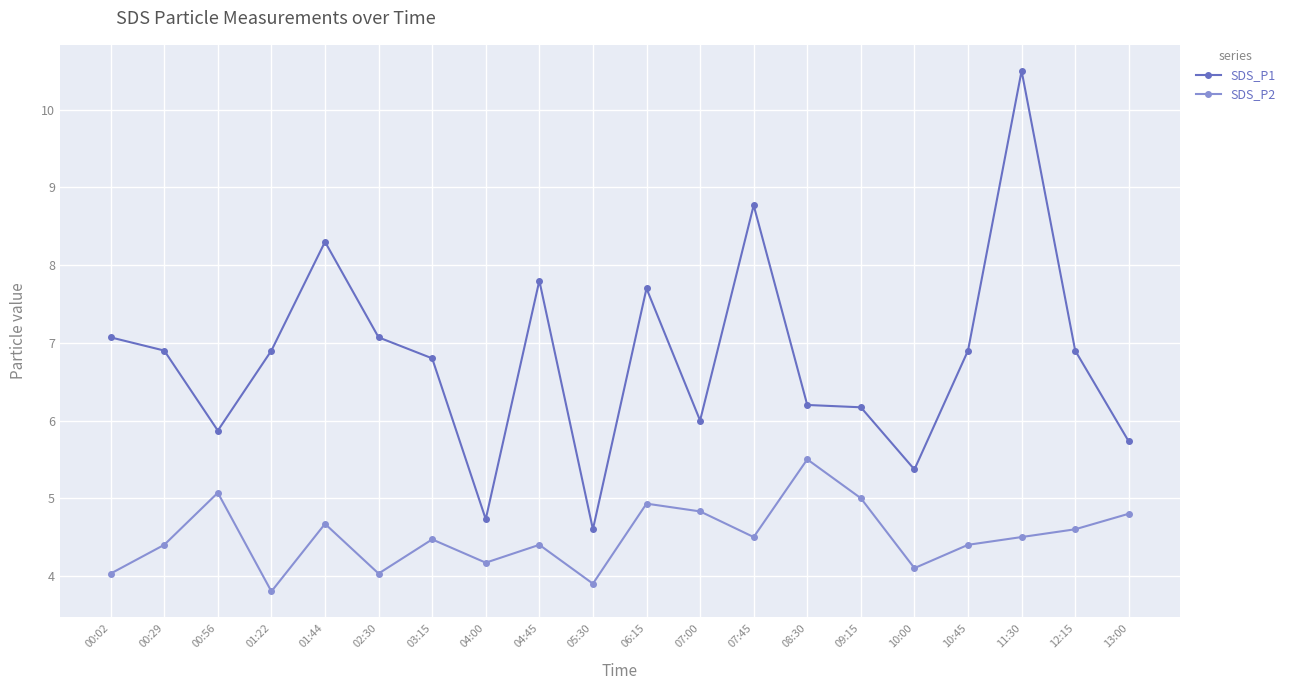

What is the spread (max minus min) of values at 02:30?

3.0